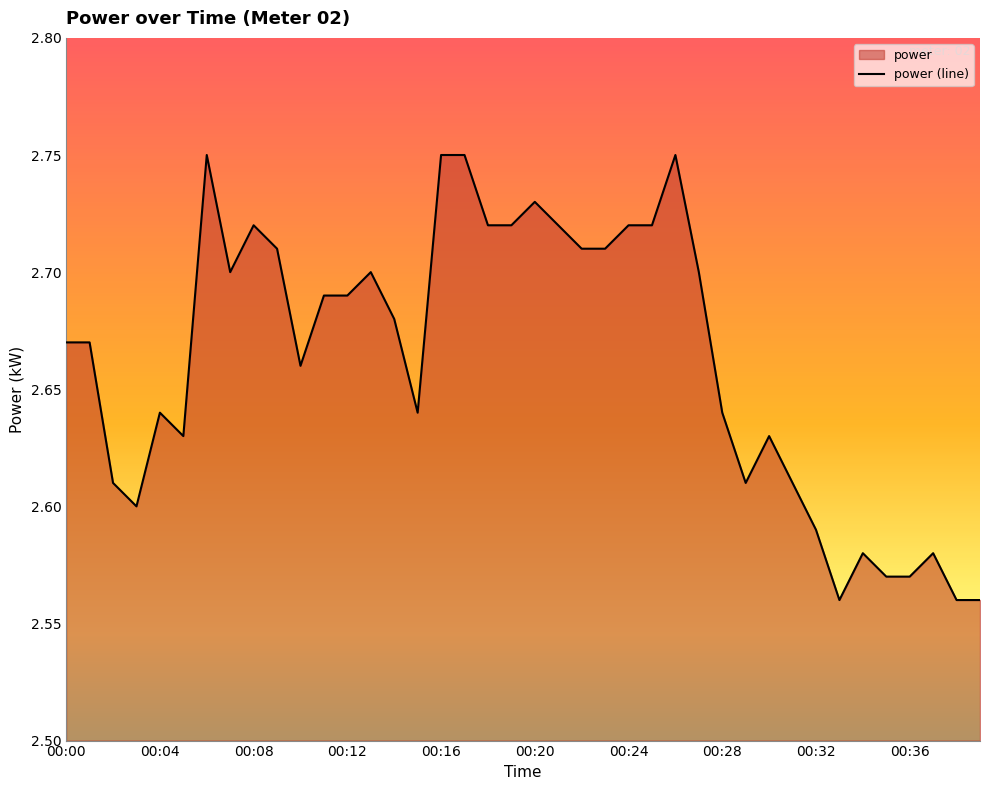

At which category does the data reach its first local peak?

00:04